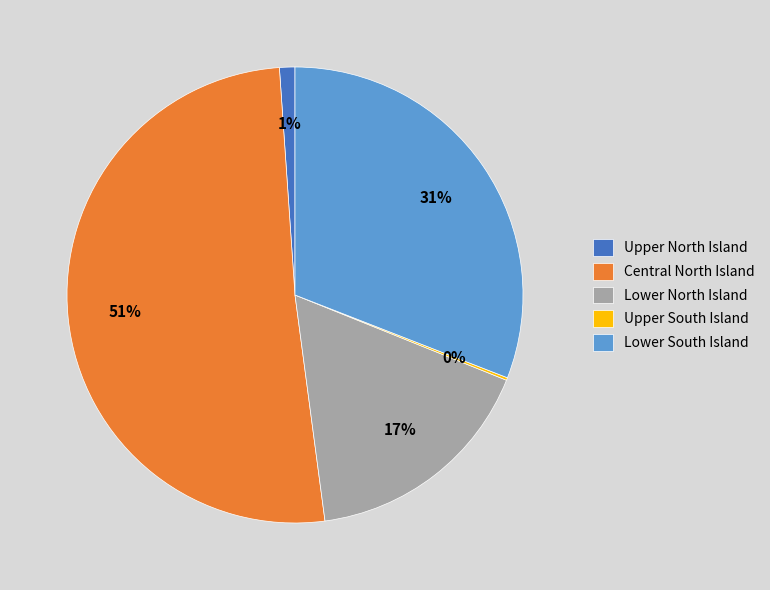

To the nearest percent, what percentage of the pie is Lower South Island?

31%